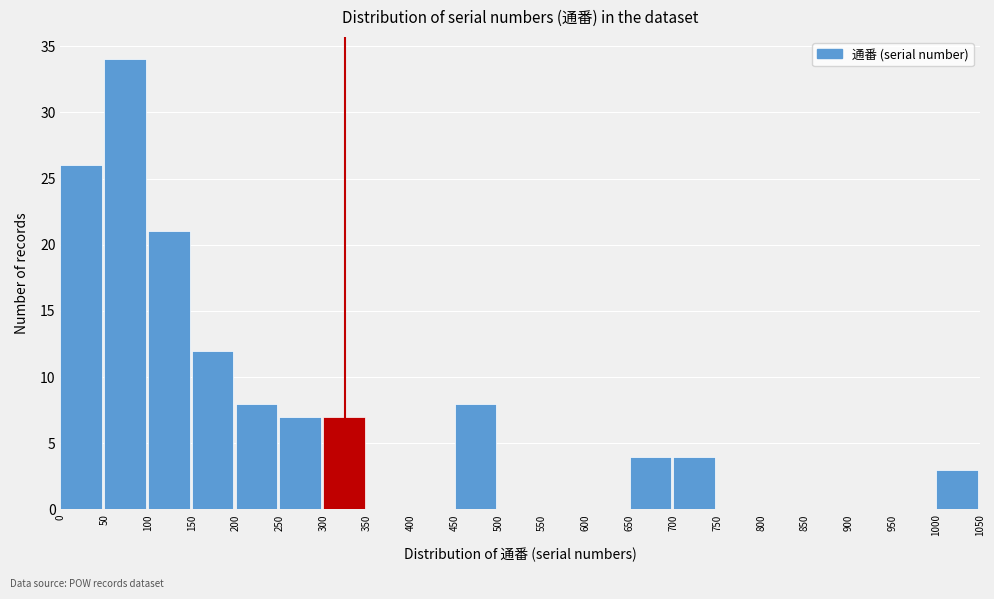

Over which range of the x-axis is the bar tallest?

50 to 100